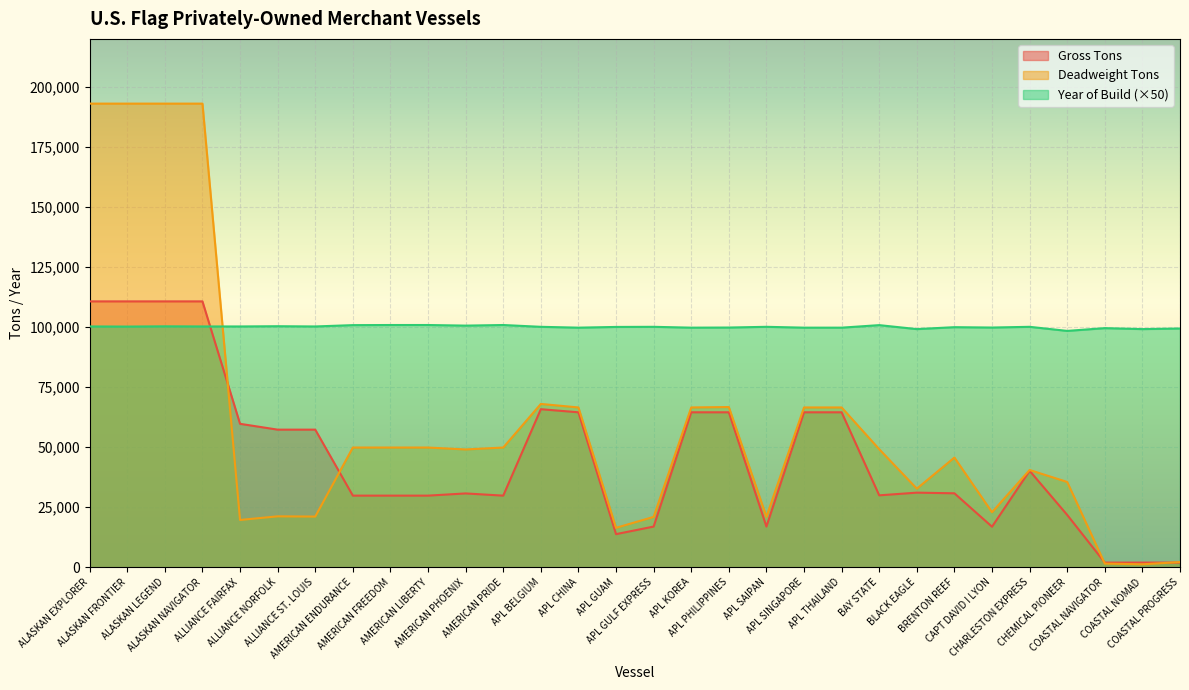

Which series has the largest range (max minus min)?

Deadweight Tons